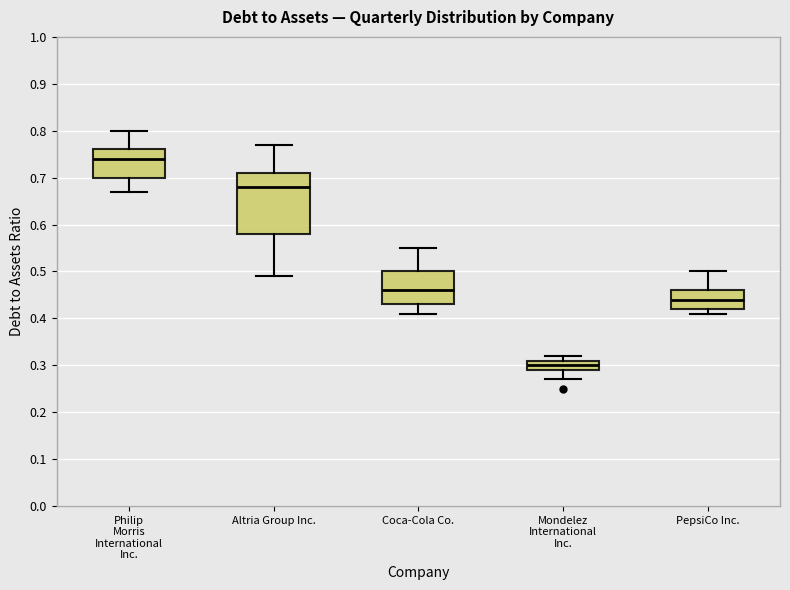

Where does the upper whisker of the box for Altria Group Inc. end on the y-axis? The values are not printed on the chart, so give them approximately, as read against the axis.

0.77